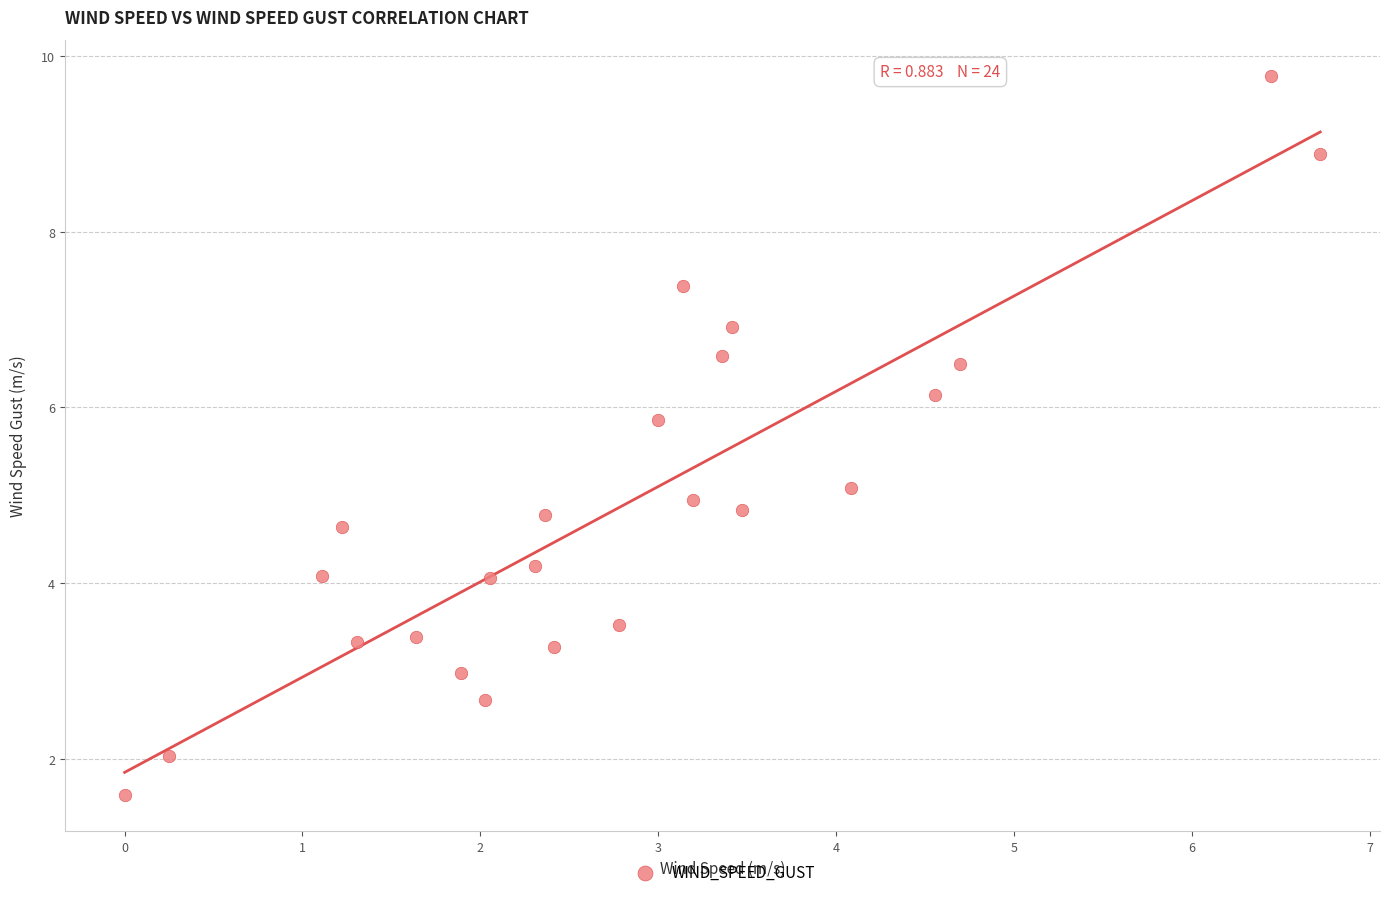

What is the range of X values (max minus min)?

6.7